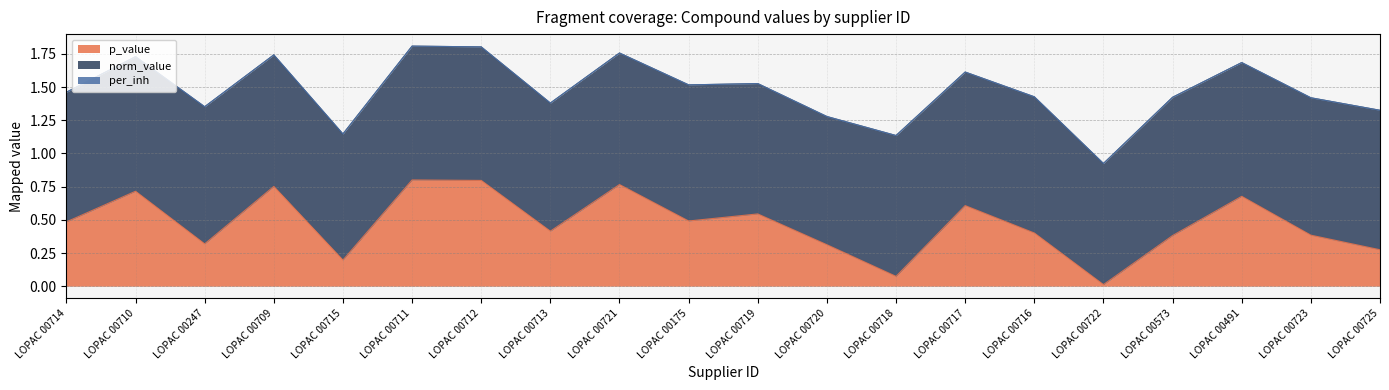

Is it true that p_value equals 0.1 at LOPAC 00718?

False